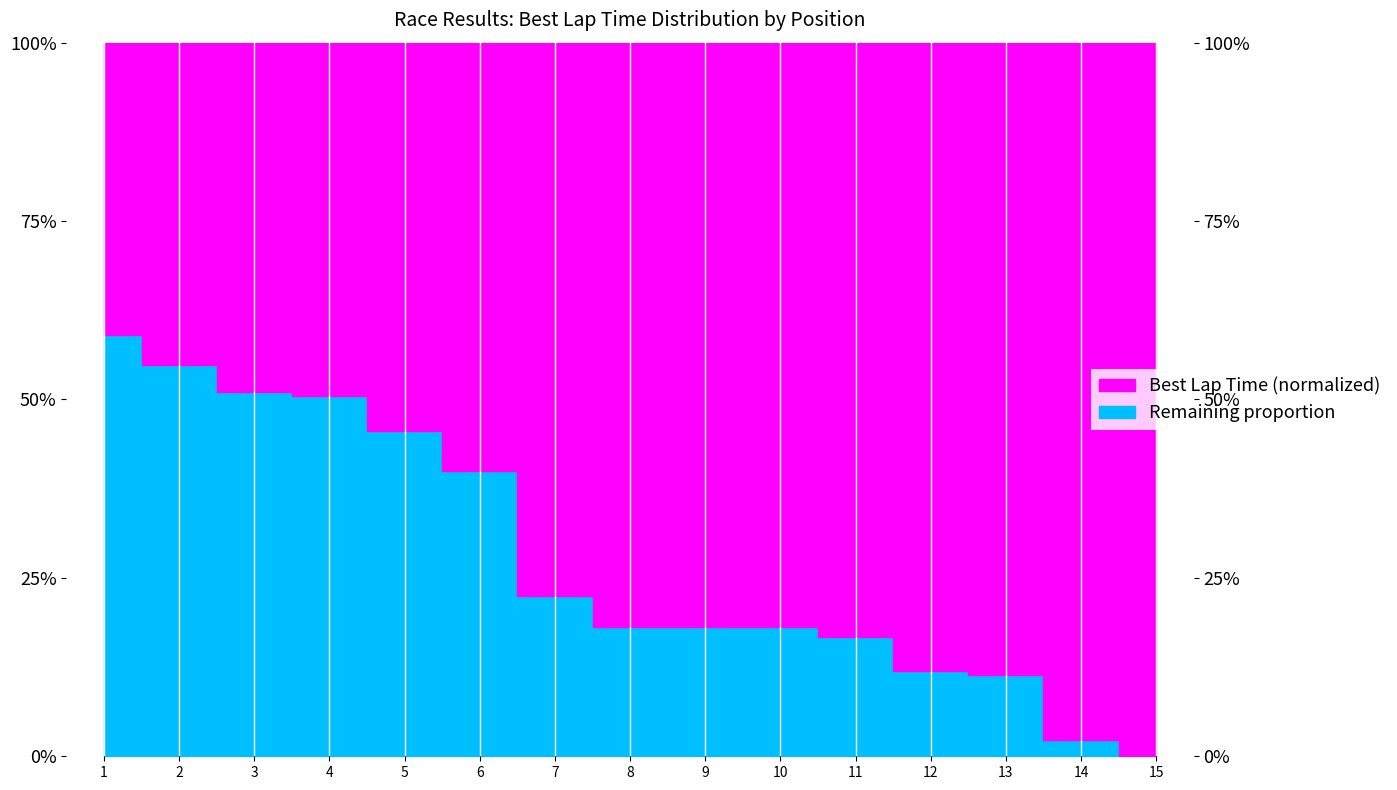

What is the sum of the values at 2 and 1?

113.8